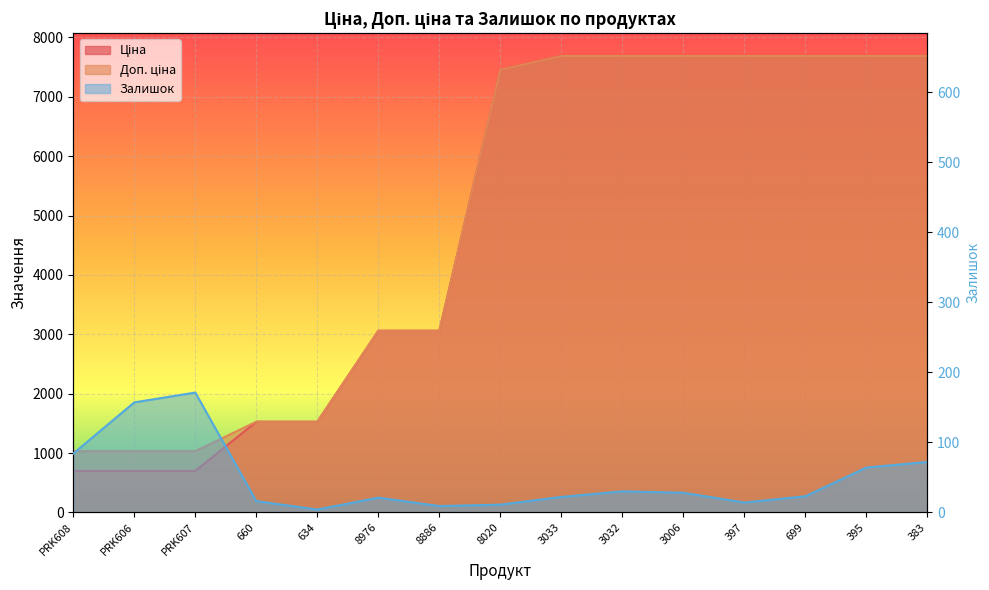

What is the label of the 14th point from the left?

395